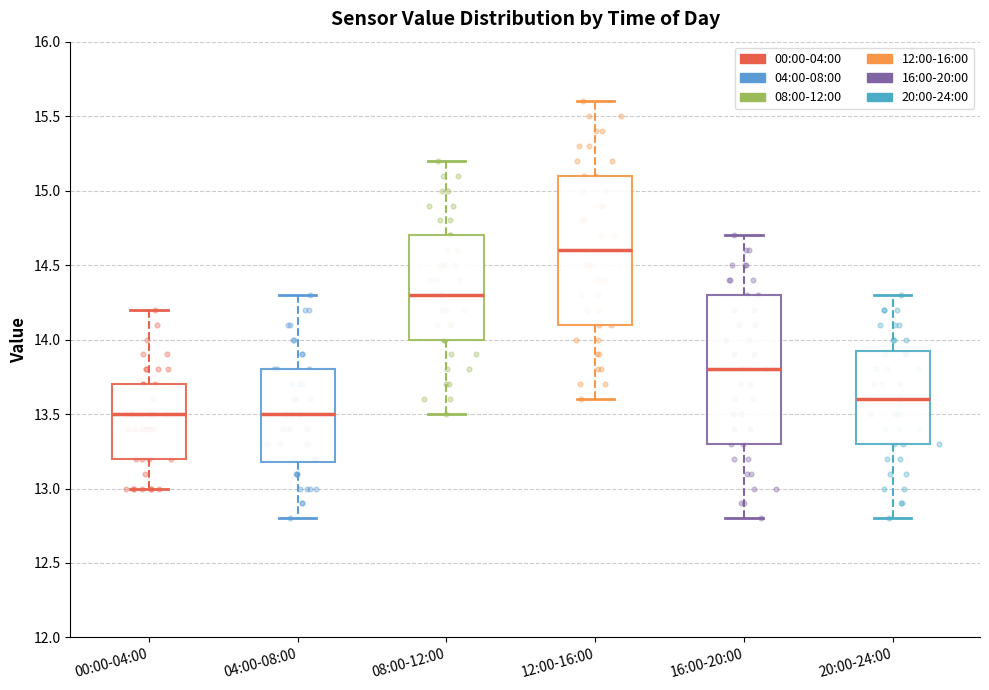

Reading left to right, transcribe this box plot: for each box, give where its median line is, the range the box spans, and where its two whiskers end, as read against the y-axis. The values are not printed on the chart, so give them approximately, as read against the axis.

00:00-04:00: median 13.50, box 13.20 to 13.70, whiskers 13.00 to 14.20
04:00-08:00: median 13.50, box 13.20 to 13.80, whiskers 12.80 to 14.30
08:00-12:00: median 14.30, box 14.00 to 14.70, whiskers 13.50 to 15.20
12:00-16:00: median 14.60, box 14.10 to 15.10, whiskers 13.60 to 15.60
16:00-20:00: median 13.80, box 13.30 to 14.30, whiskers 12.80 to 14.70
20:00-24:00: median 13.60, box 13.30 to 13.95, whiskers 12.80 to 14.30